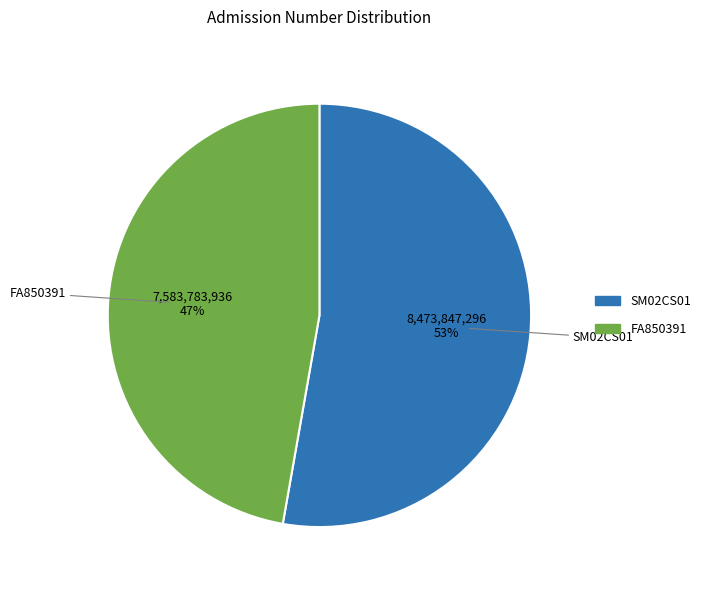

Which category has the biggest portion of the pie?

SM02CS01